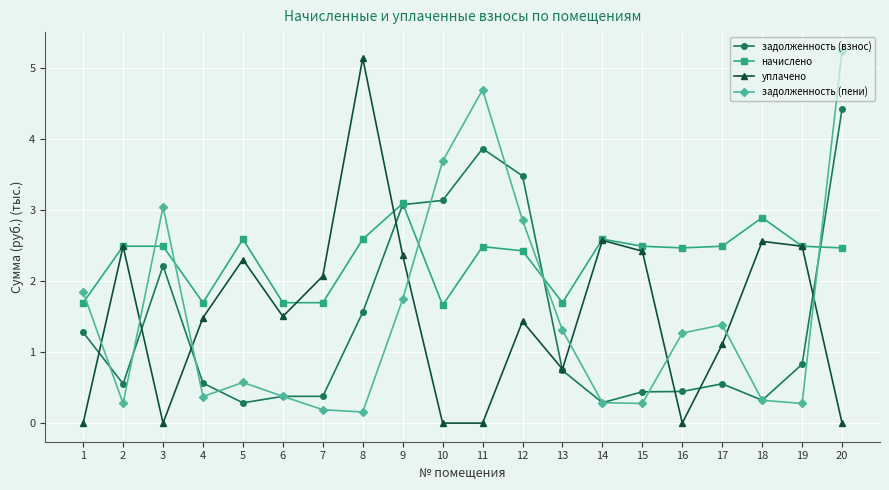

What is the minimum value for задолженность (взнос)?

0.3